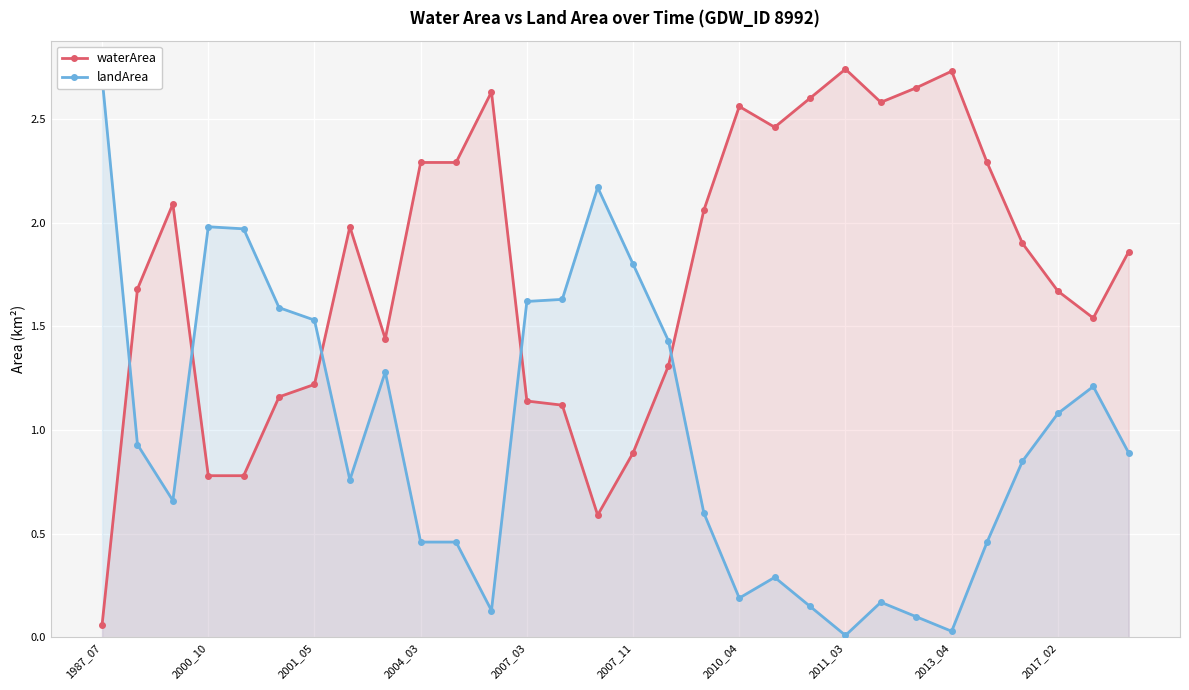

Rank the series by their average value, from highest to lowest.

waterArea, landArea